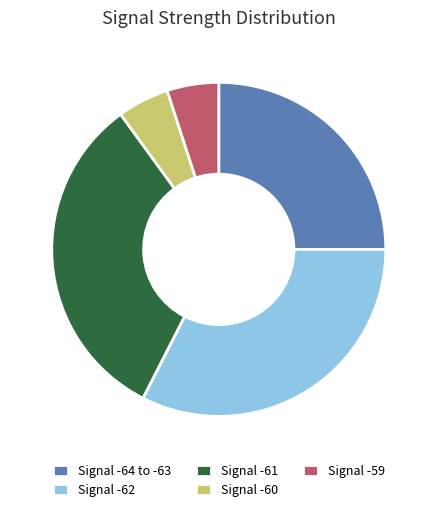

Is the sum of Signal -61 and Signal -60 greater than half?

No